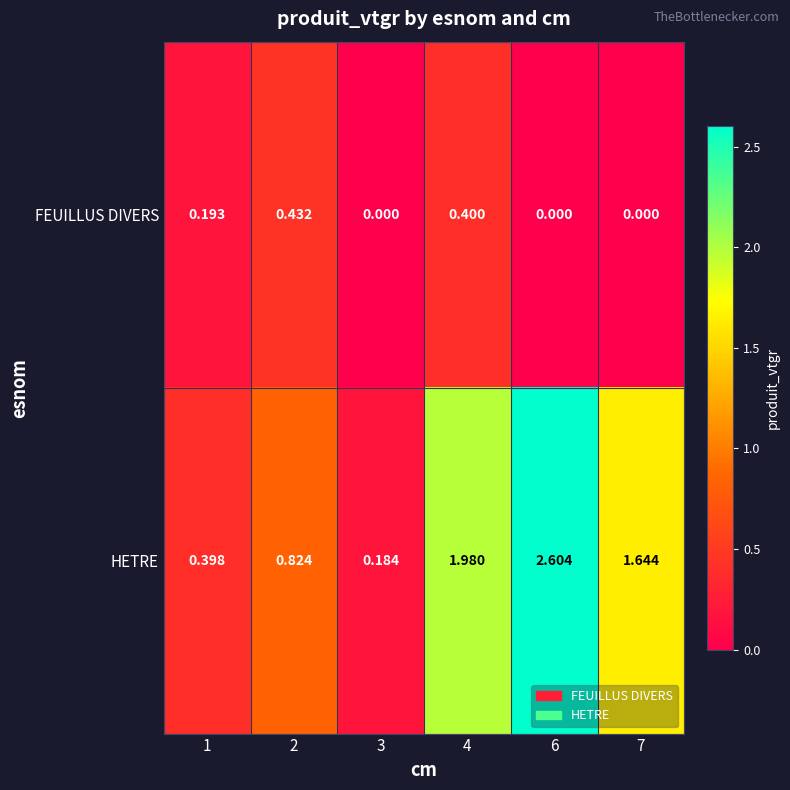

Which series changed the most between 2 and 3?

HETRE